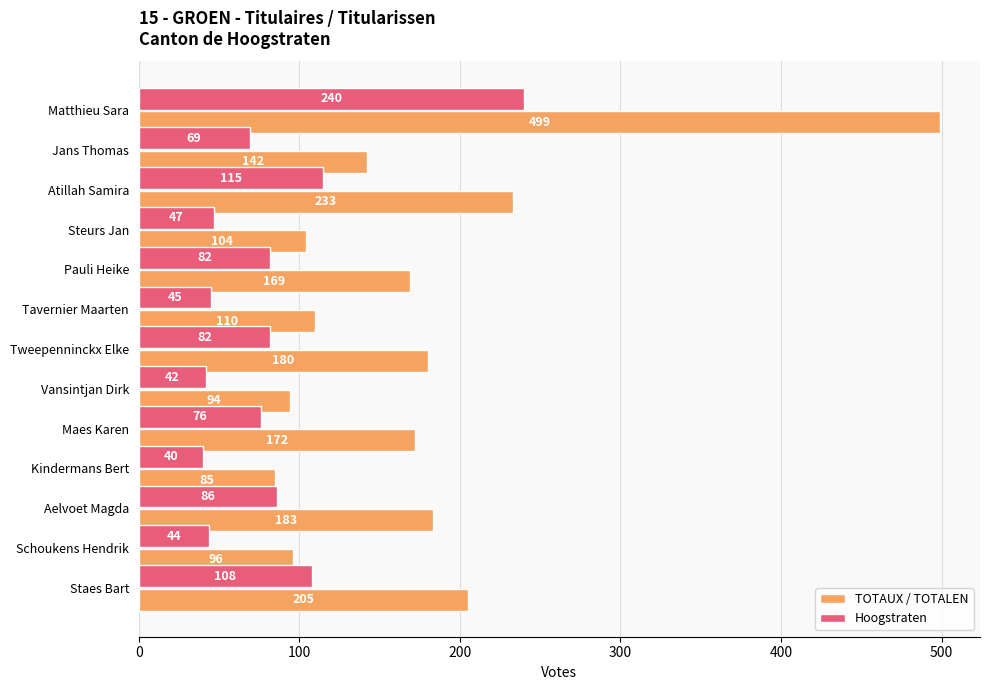

What is the difference between the highest and lowest values at Atillah Samira?

118